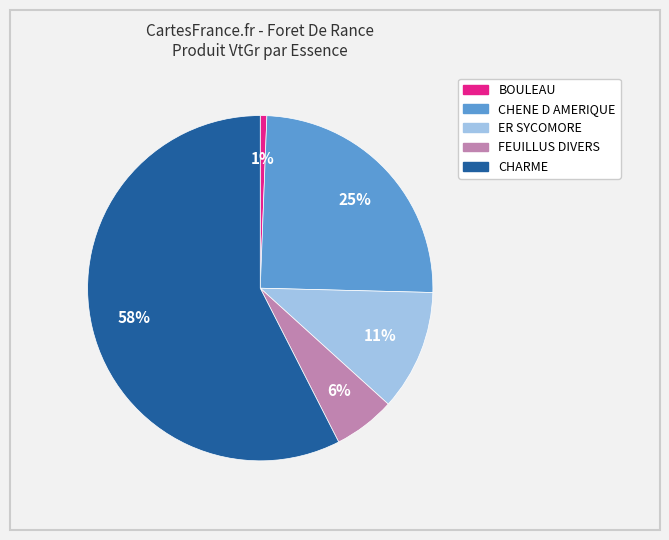

To the nearest percent, what is the average slice percentage?

20%